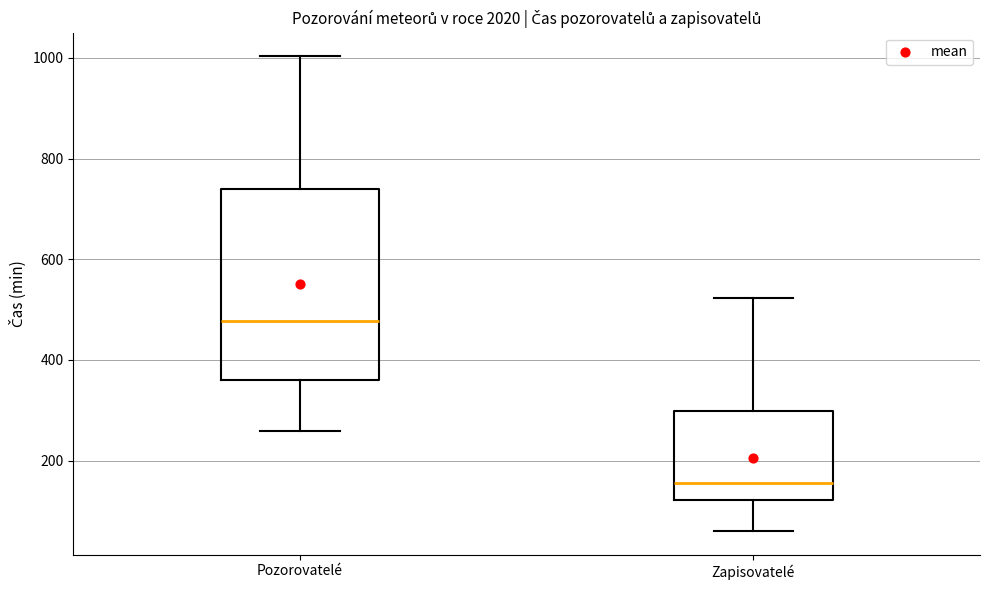

Which box has the highest median line?

Pozorovatelé